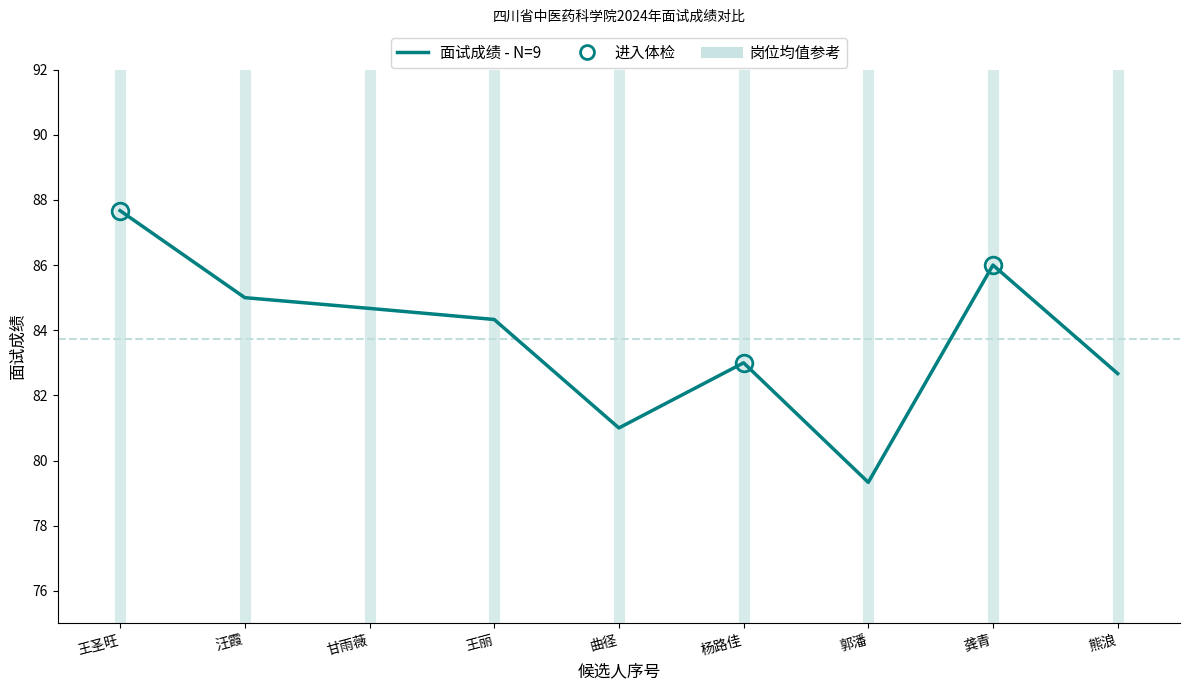

What is the difference between the maximum and minimum values?

8.3